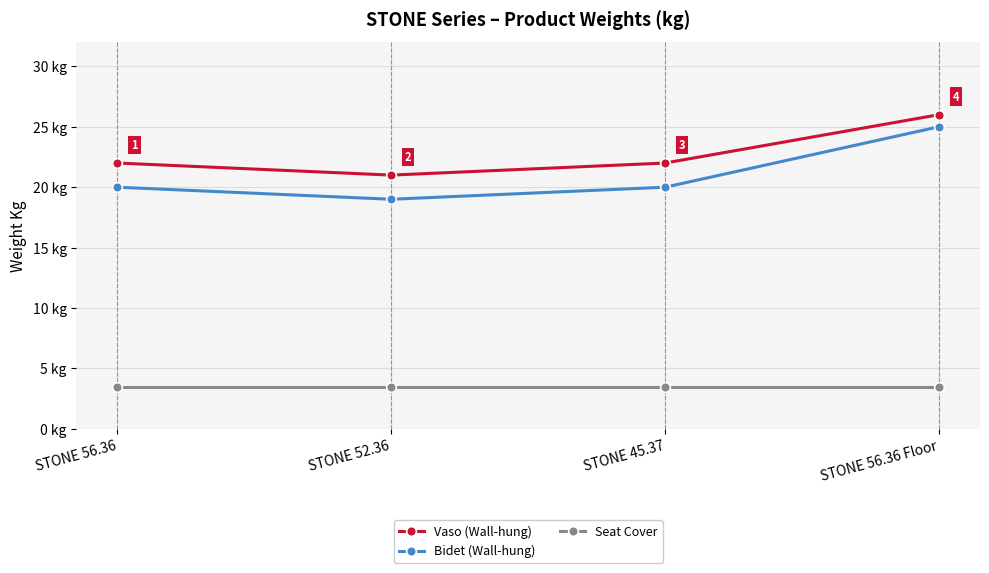

Where does the Vaso (Wall-hung) series first go above 22?

STONE 56.36 Floor